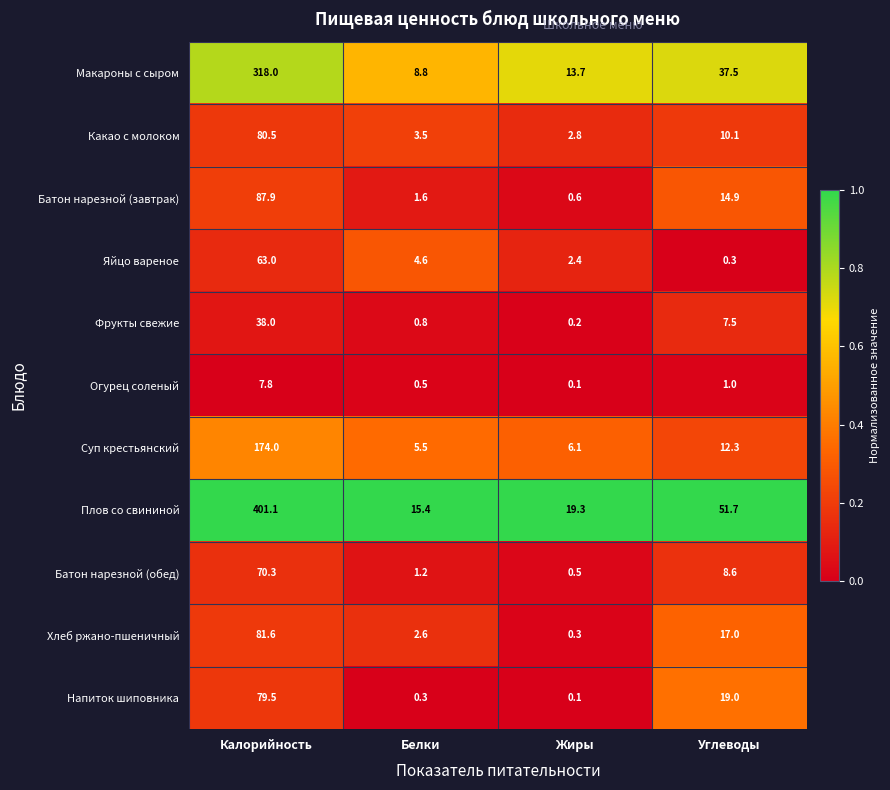

What is the spread (max minus min) of values at Жиры?

19.2